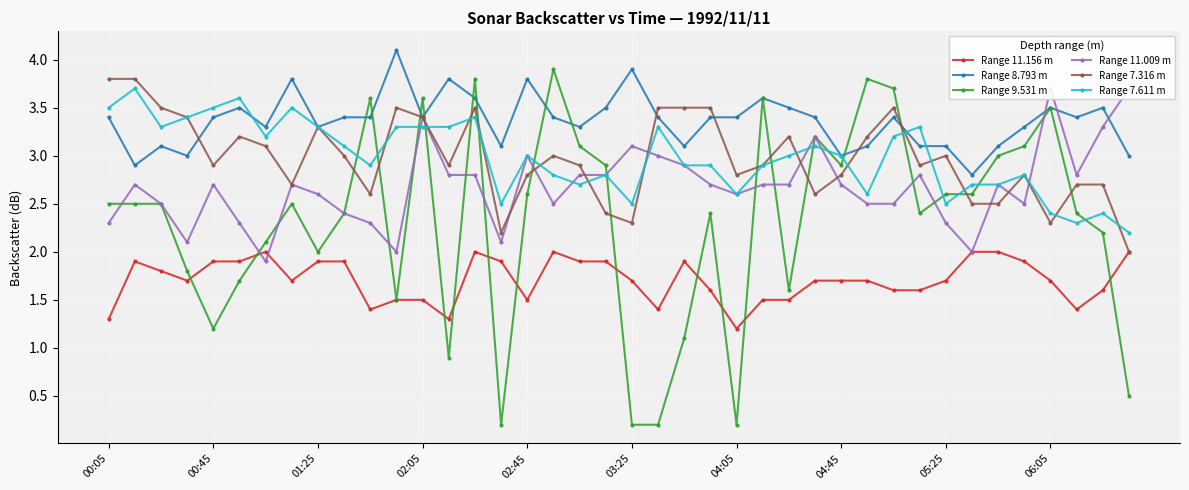

True or false: Range 8.793 m has more than 0 interior local peaks.

True